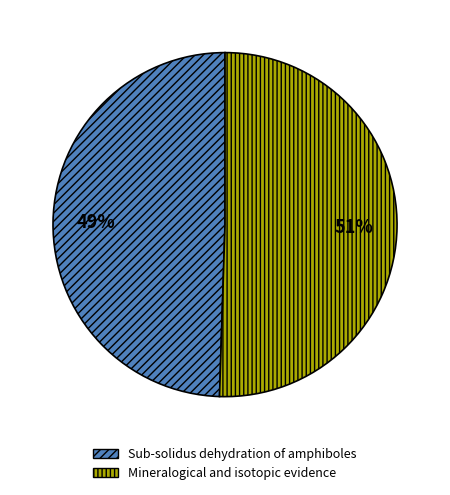

Count the number of slices in the pie.

2